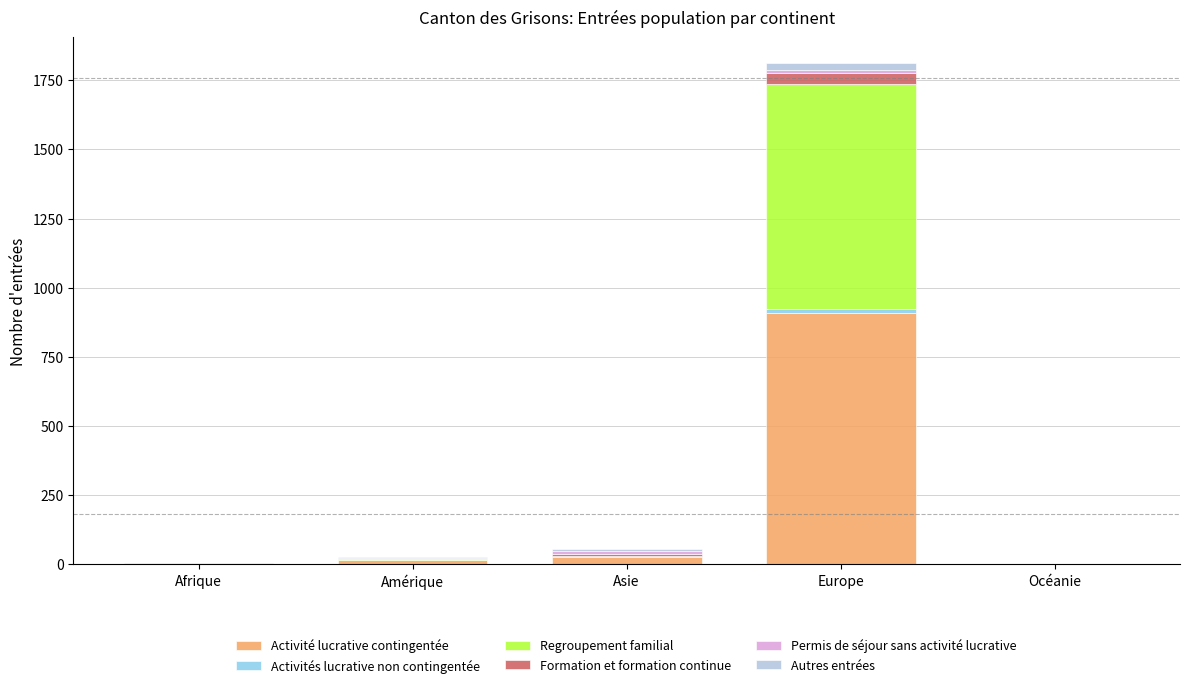

At which category is the sum across all series the highest?

Europe